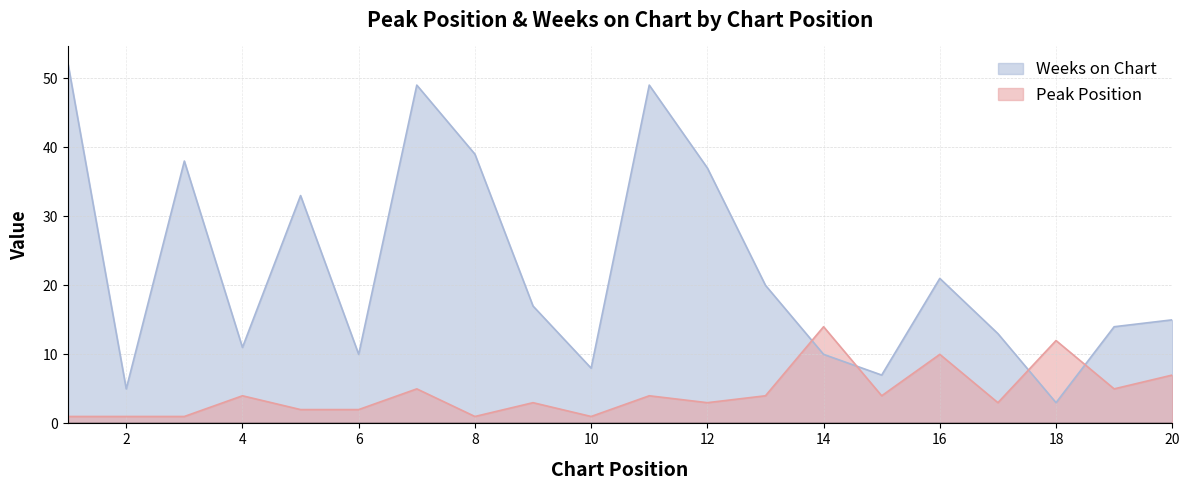

List the labels in order of Weeks on Chart value, smallest first.

18, 2, 15, 10, 6, 14, 4, 17, 19, 20, 9, 13, 16, 5, 12, 3, 8, 7, 11, 1